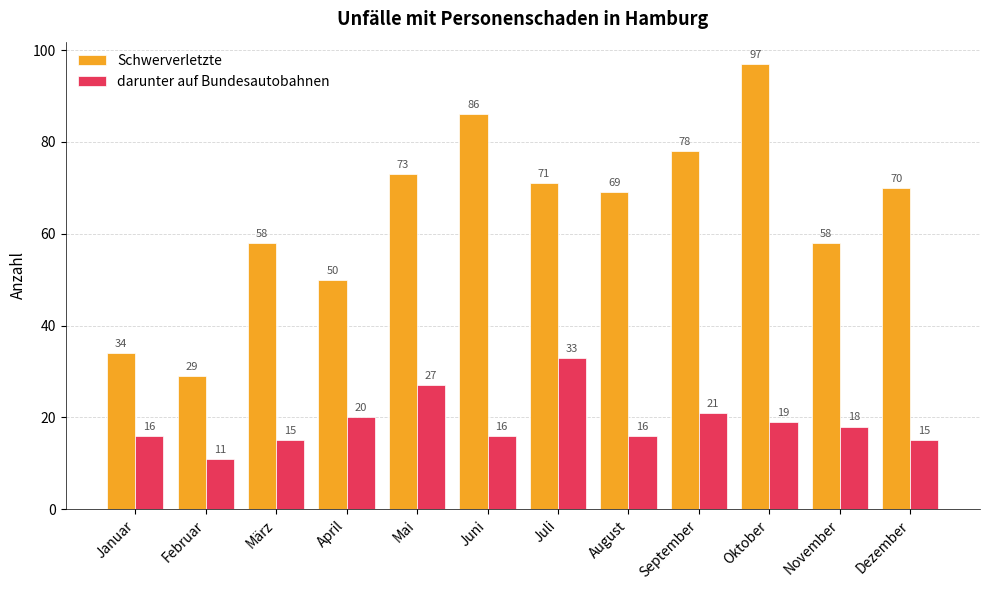

Reading right to left, what are all the values shown in this chart?

Schwerverletzte: Dezember=70	November=58	Oktober=97	September=78	August=69	Juli=71	Juni=86	Mai=73	April=50	März=58	Februar=29	Januar=34
darunter auf Bundesautobahnen: Dezember=15	November=18	Oktober=19	September=21	August=16	Juli=33	Juni=16	Mai=27	April=20	März=15	Februar=11	Januar=16